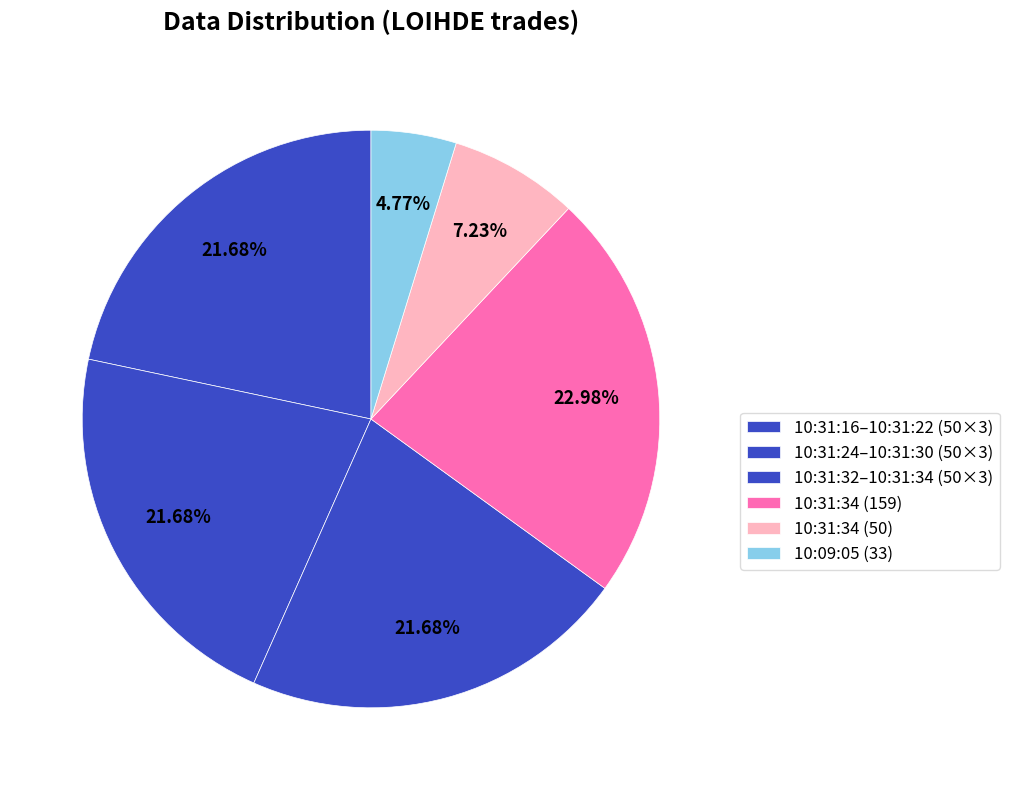

How many slices are in this pie chart?

6